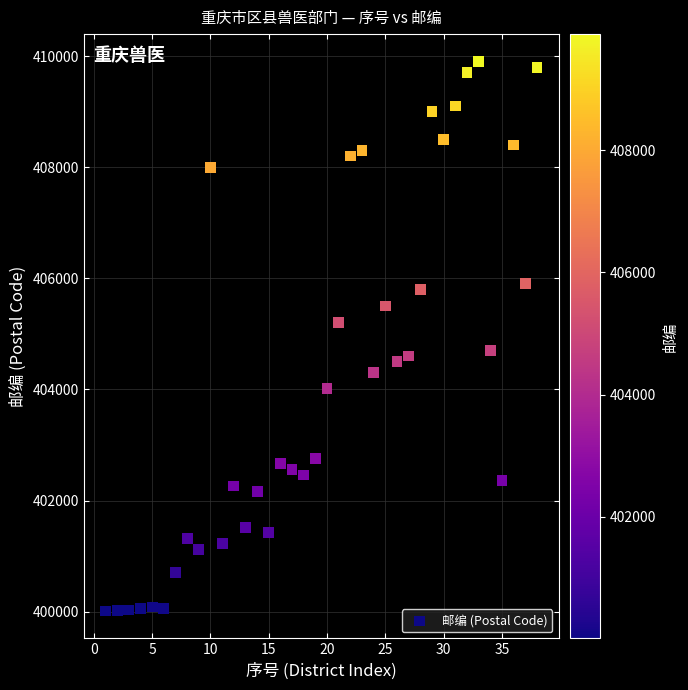

What is the range of Y values (max minus min)?

9887